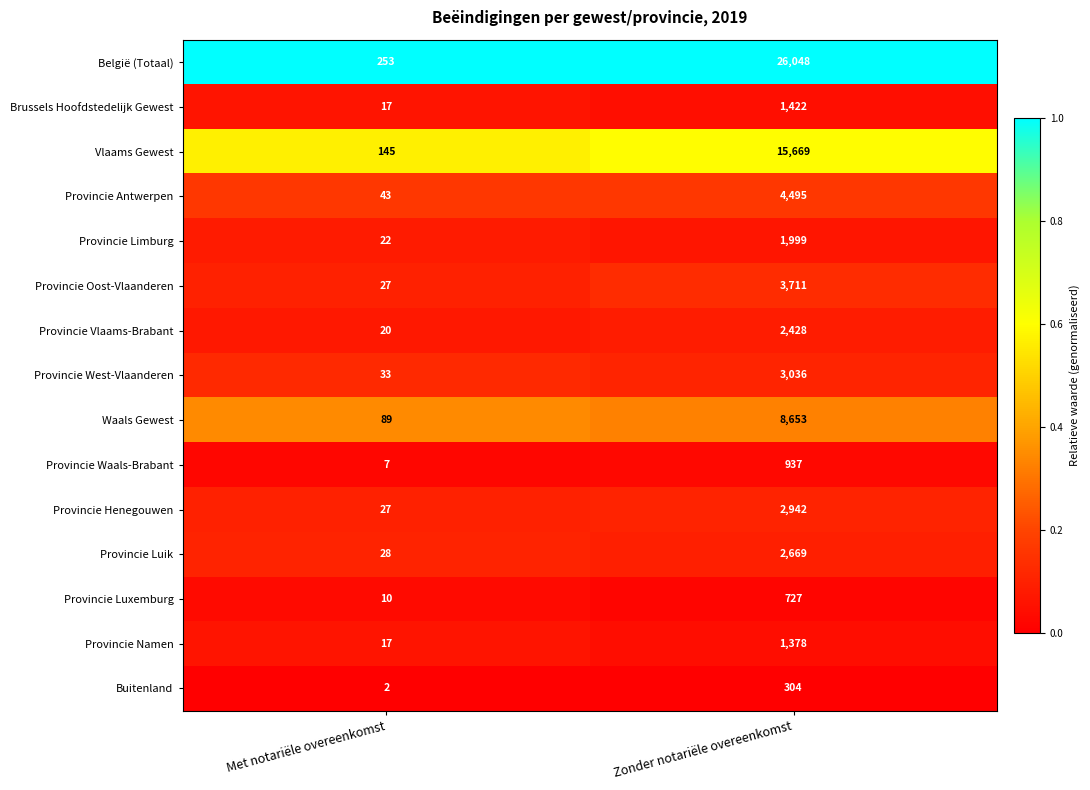

Reading right to left, extract all data points from this chart.

België (Totaal): Zonder notariële overeenkomst=26048	Met notariële overeenkomst=253
Brussels Hoofdstedelijk Gewest: Zonder notariële overeenkomst=1422	Met notariële overeenkomst=17
Vlaams Gewest: Zonder notariële overeenkomst=15669	Met notariële overeenkomst=145
Provincie Antwerpen: Zonder notariële overeenkomst=4495	Met notariële overeenkomst=43
Provincie Limburg: Zonder notariële overeenkomst=1999	Met notariële overeenkomst=22
Provincie Oost-Vlaanderen: Zonder notariële overeenkomst=3711	Met notariële overeenkomst=27
Provincie Vlaams-Brabant: Zonder notariële overeenkomst=2428	Met notariële overeenkomst=20
Provincie West-Vlaanderen: Zonder notariële overeenkomst=3036	Met notariële overeenkomst=33
Waals Gewest: Zonder notariële overeenkomst=8653	Met notariële overeenkomst=89
Provincie Waals-Brabant: Zonder notariële overeenkomst=937	Met notariële overeenkomst=7
Provincie Henegouwen: Zonder notariële overeenkomst=2942	Met notariële overeenkomst=27
Provincie Luik: Zonder notariële overeenkomst=2669	Met notariële overeenkomst=28
Provincie Luxemburg: Zonder notariële overeenkomst=727	Met notariële overeenkomst=10
Provincie Namen: Zonder notariële overeenkomst=1378	Met notariële overeenkomst=17
Buitenland: Zonder notariële overeenkomst=304	Met notariële overeenkomst=2